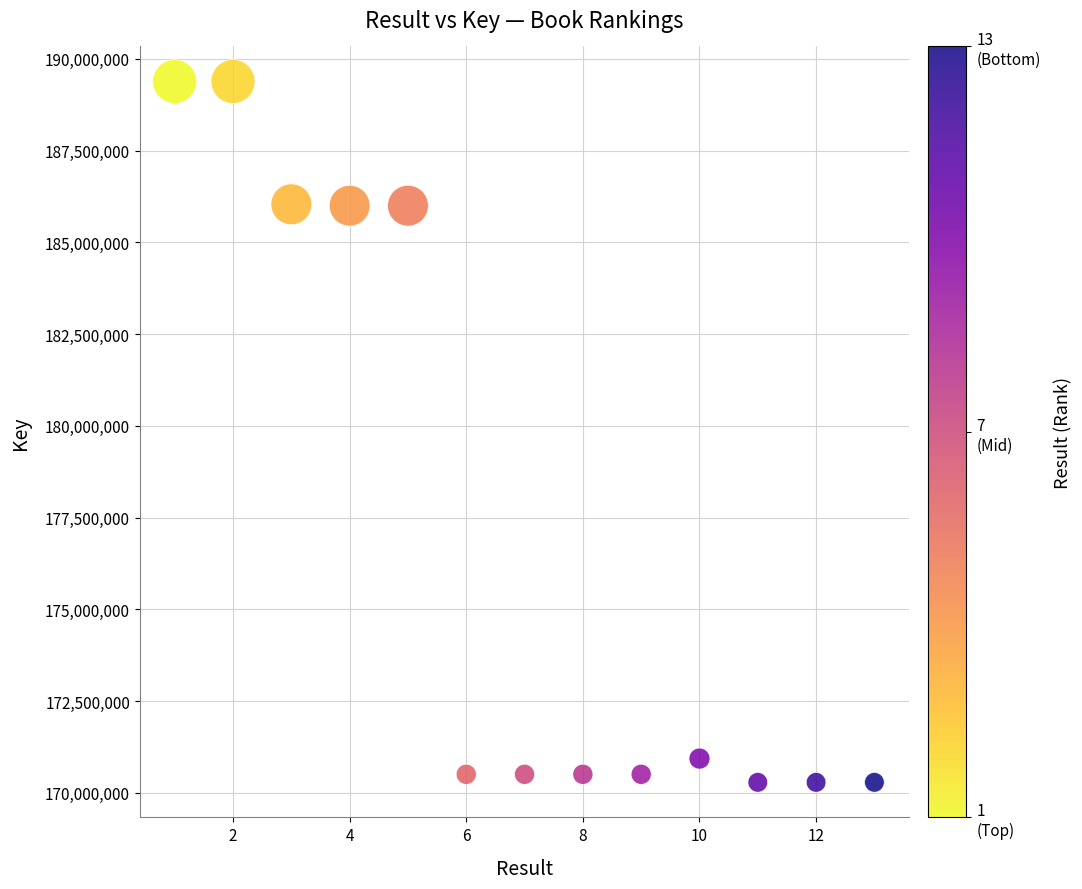

What is the range of Y values (max minus min)?

19094775